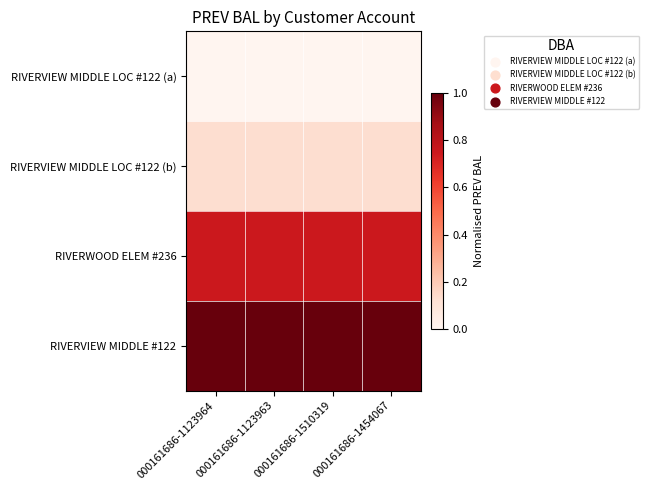

What is the total value across all series at 000161686-1454067?

1.9